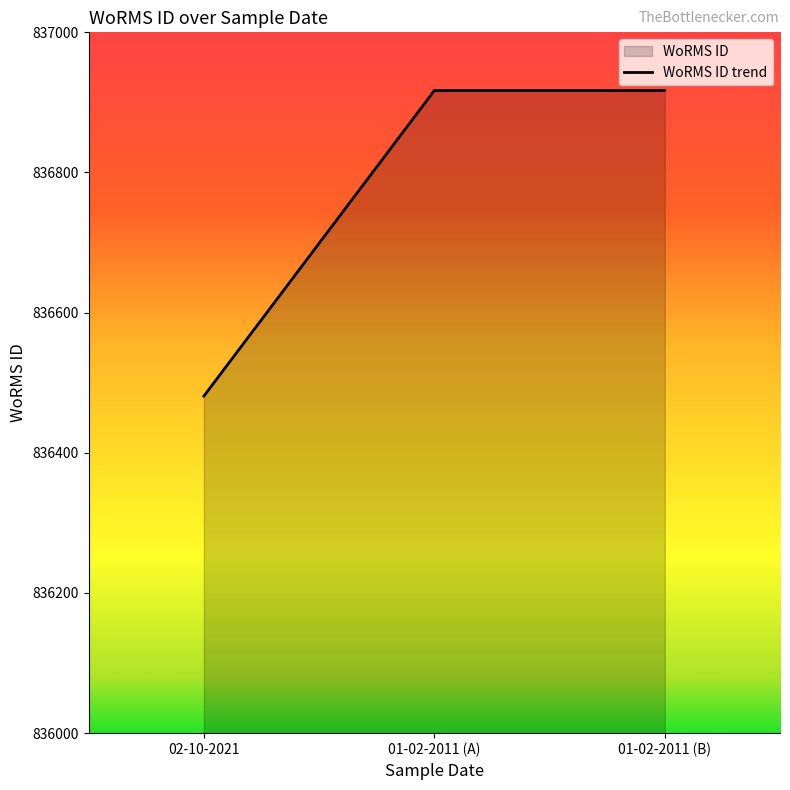

The value at 01-02-2011 (A) is 1340433. True or false?

False